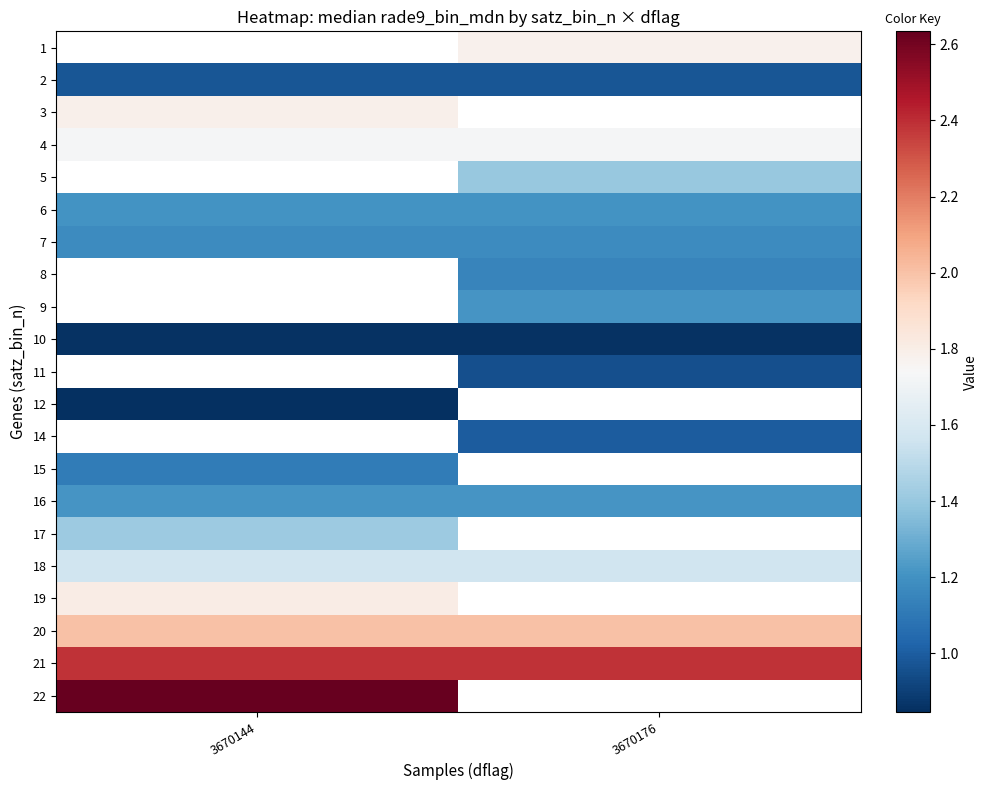

At which label is 18 closest to 1?

3670144